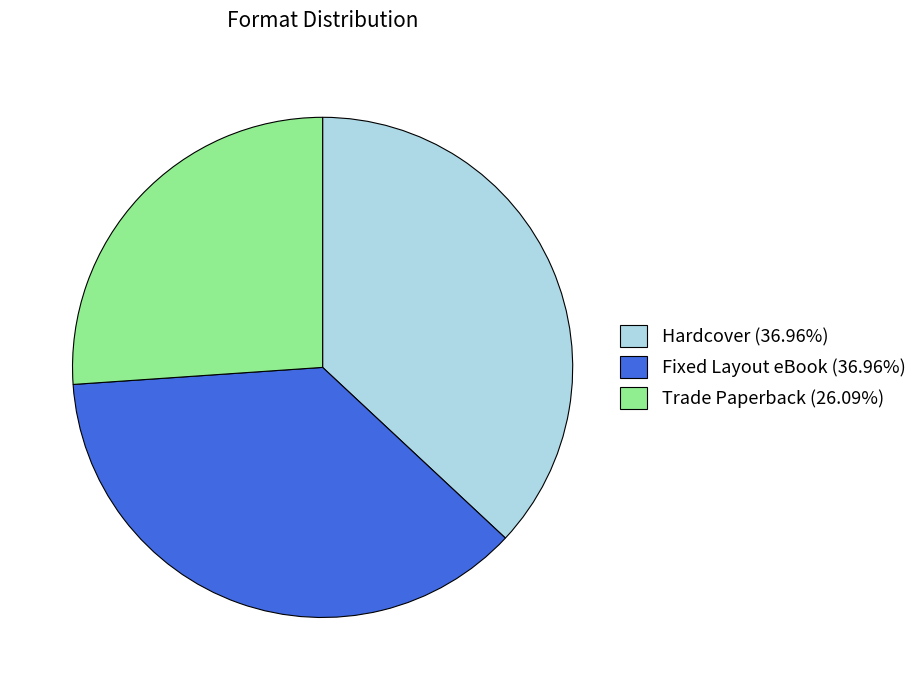

Is it true that Fixed Layout eBook is 37% of the pie?

True